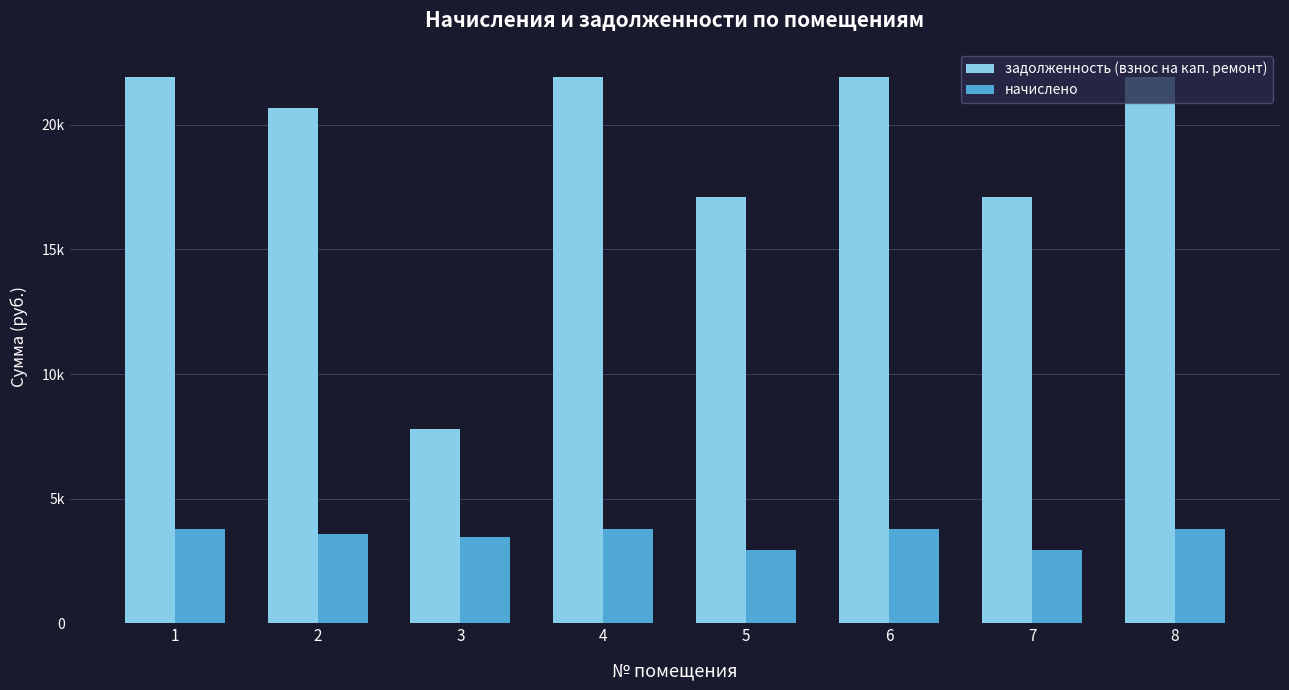

What are all the series names shown in the legend?

задолженность (взнос на кап. ремонт), начислено